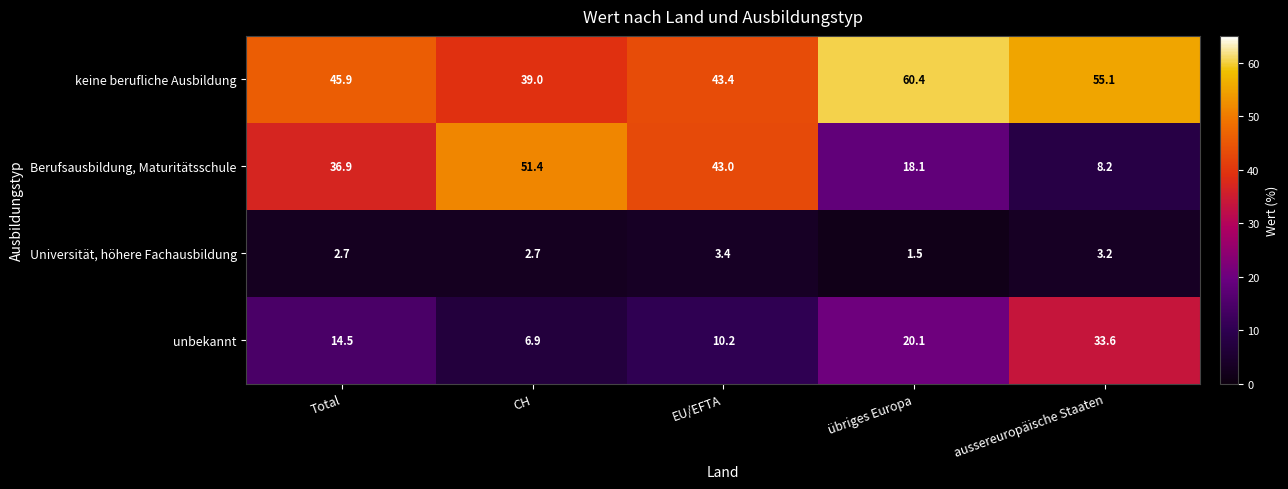

Which series has the largest range (max minus min)?

Berufsausbildung, Maturitätsschule